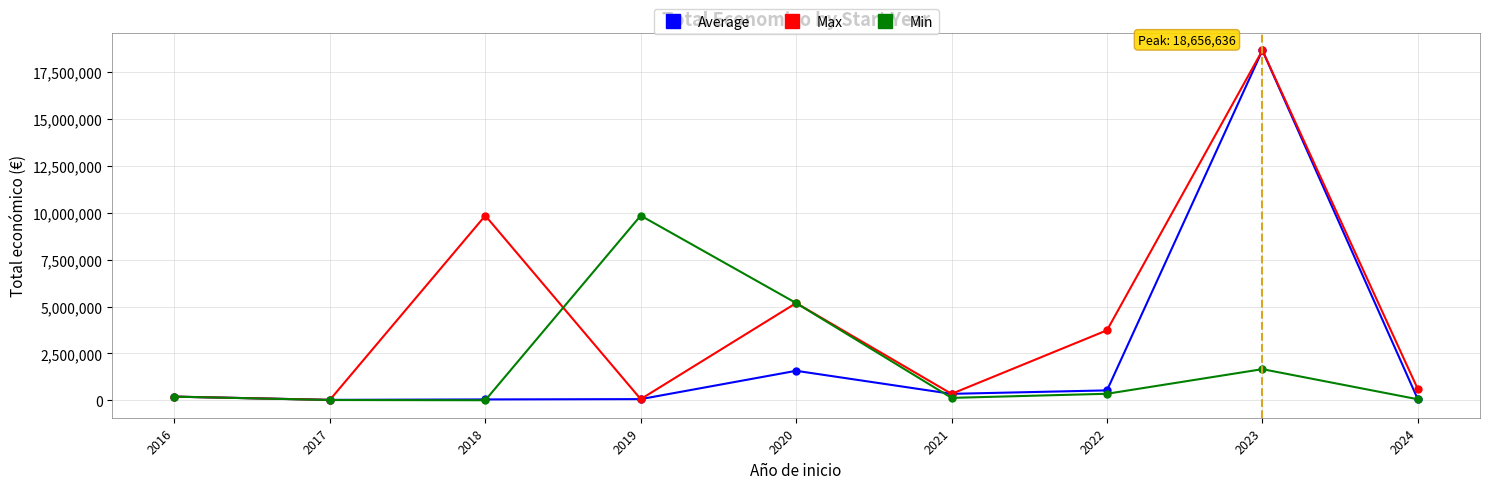

Is the value of Average at 2023 greater than the value of Max at 2021?

Yes